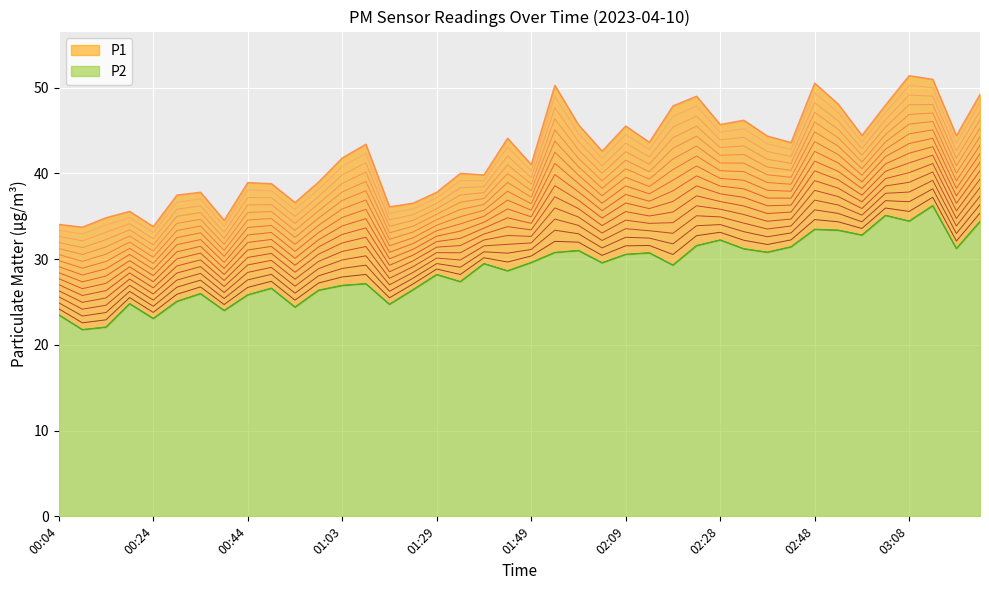

True or false: P1 has a value of 79.6 at 01:54.

False